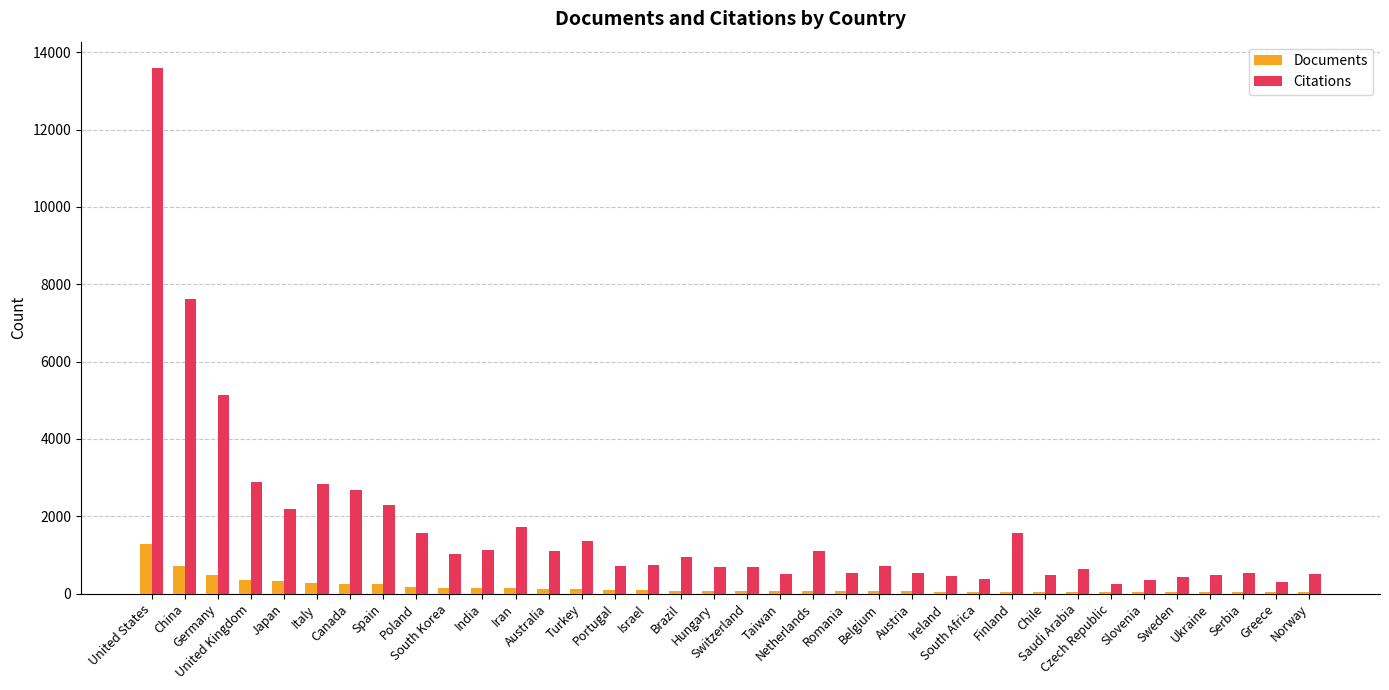

At which category is the sum across all series the highest?

United States